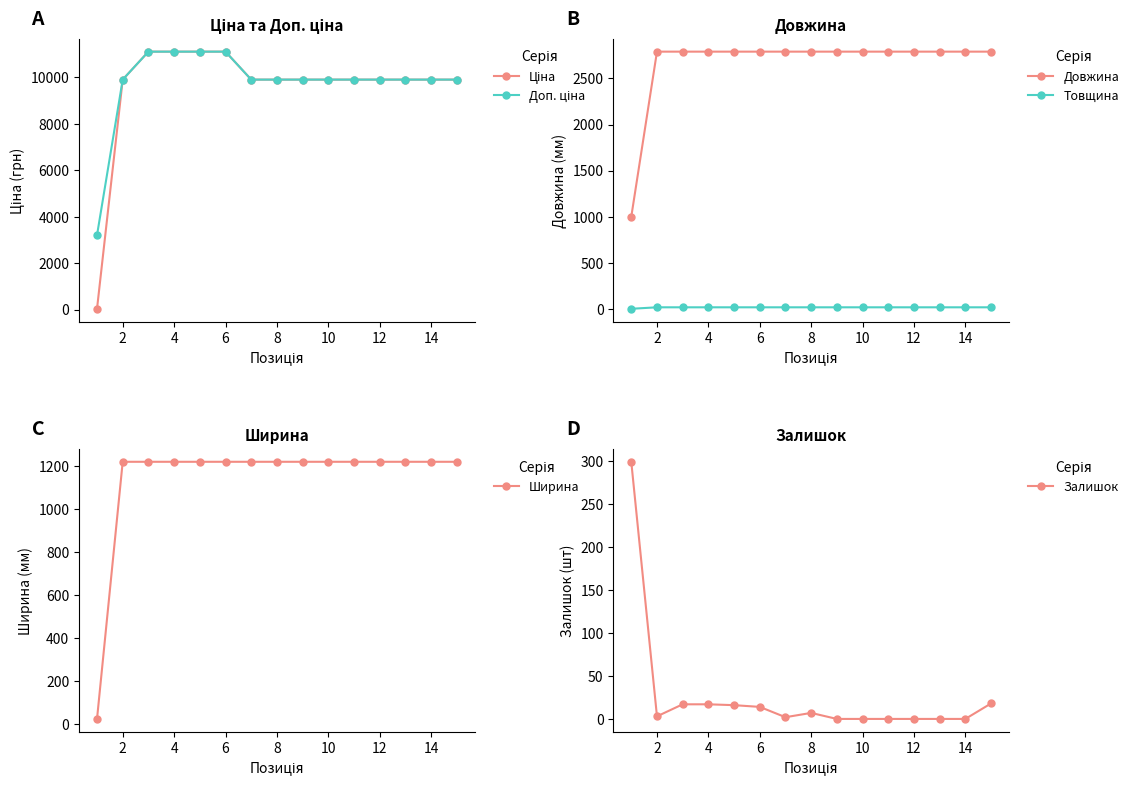

True or false: Довжина and Товщина cross at least once.

False